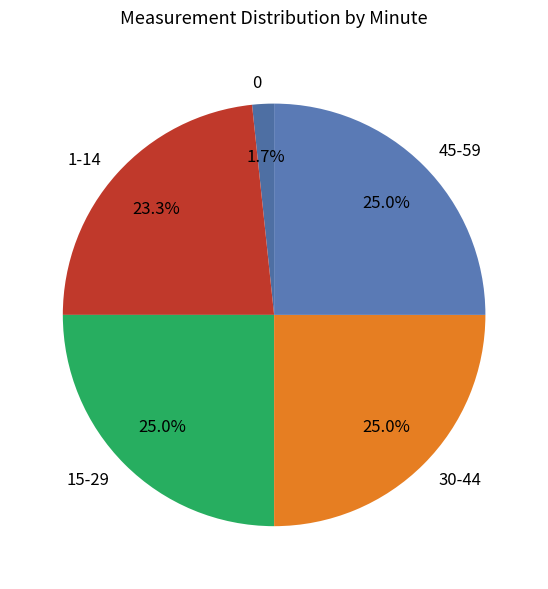

Combined, what portion of the pie is 15-29 and 30-44?

50.0%